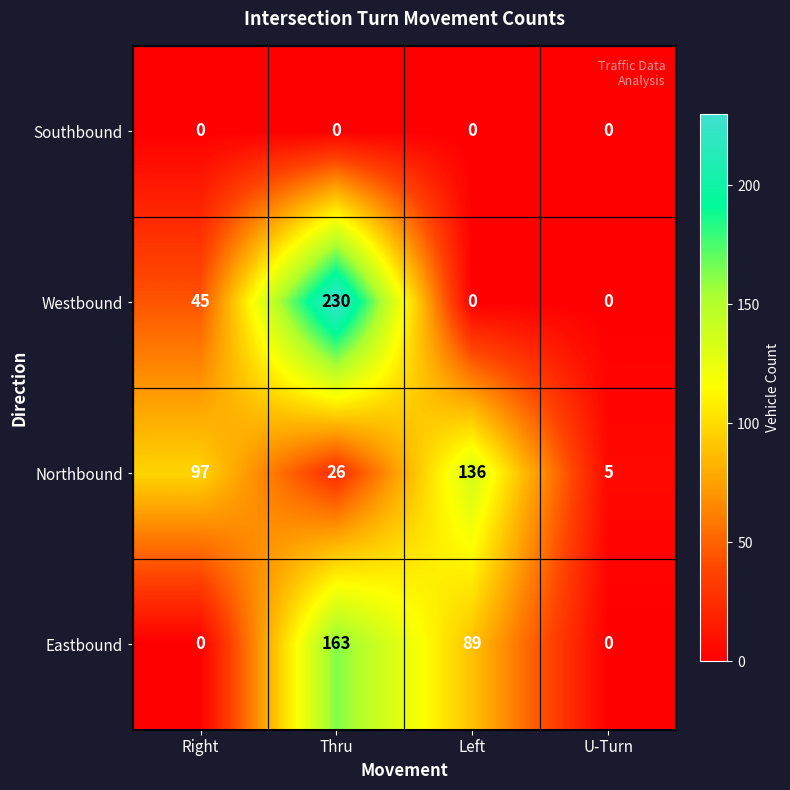

What is the total value across all series at Right?

142